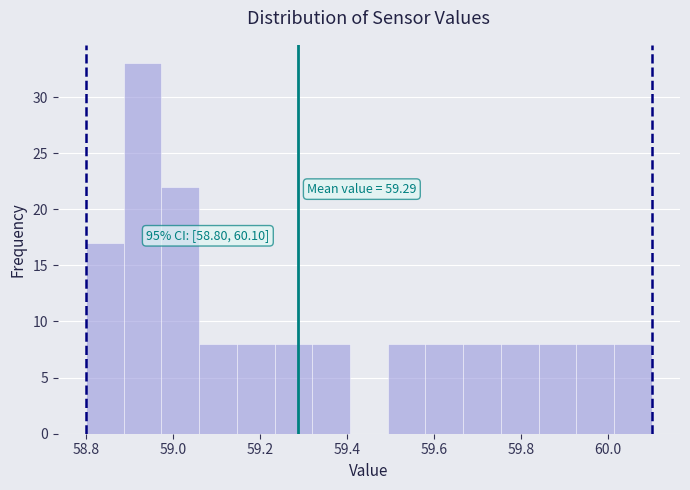

Over which range of the x-axis is the bar tallest?

58.88 to 58.98